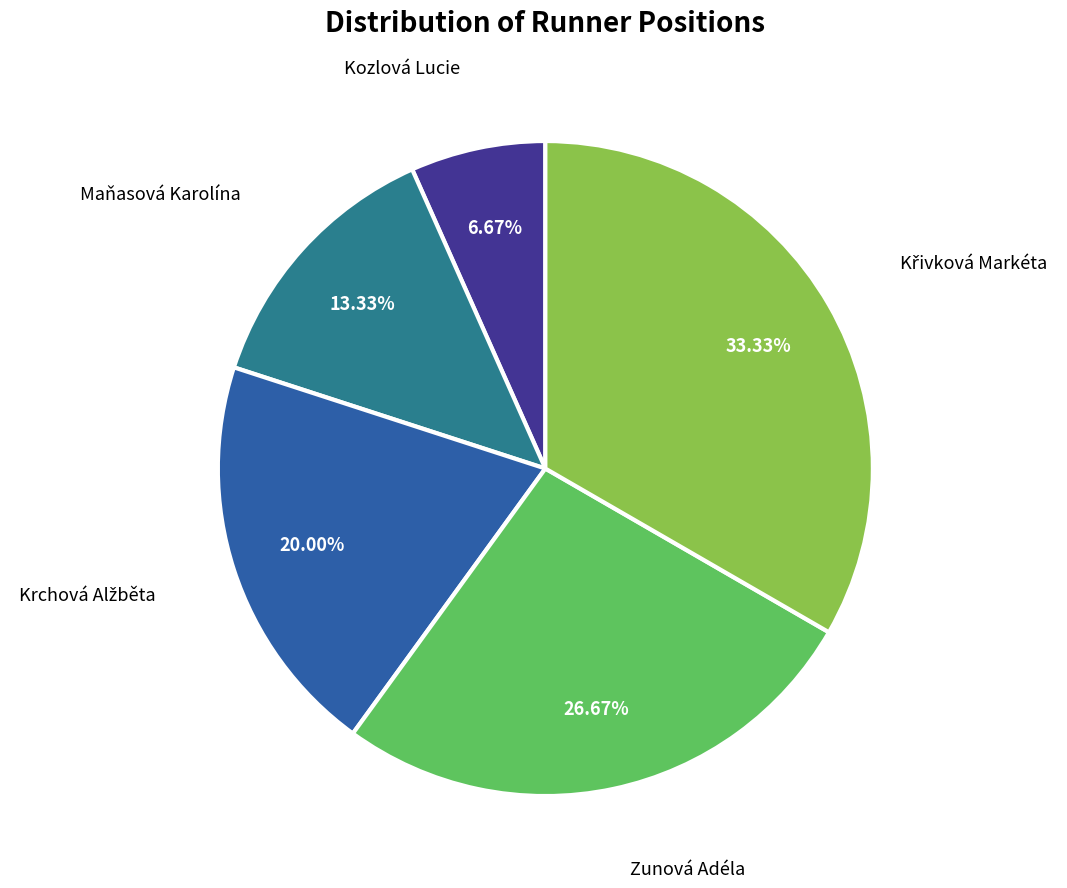

To the nearest percent, what is the average slice percentage?

20%